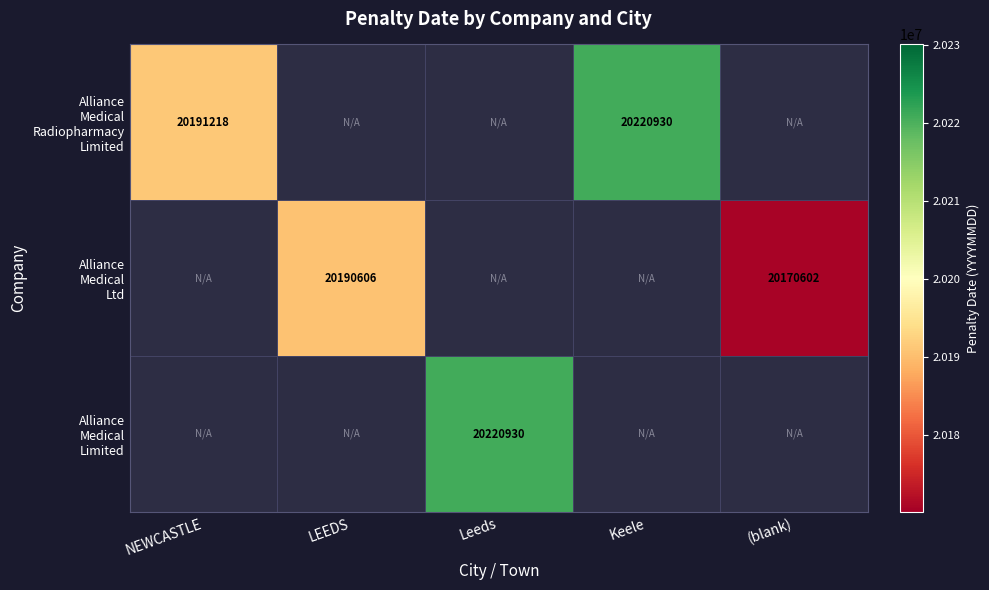

How many positive values does the Alliance Medical Limited series have?

1